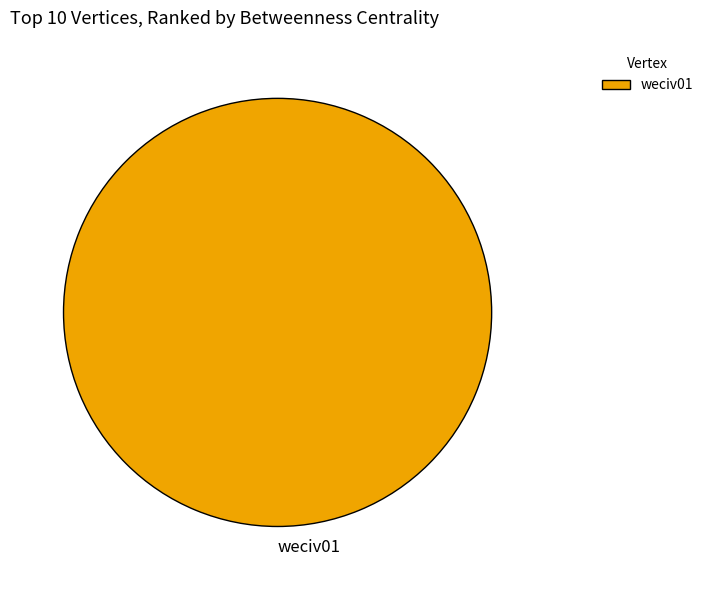

The weciv01 slice represents 100% of the pie. True or false?

True